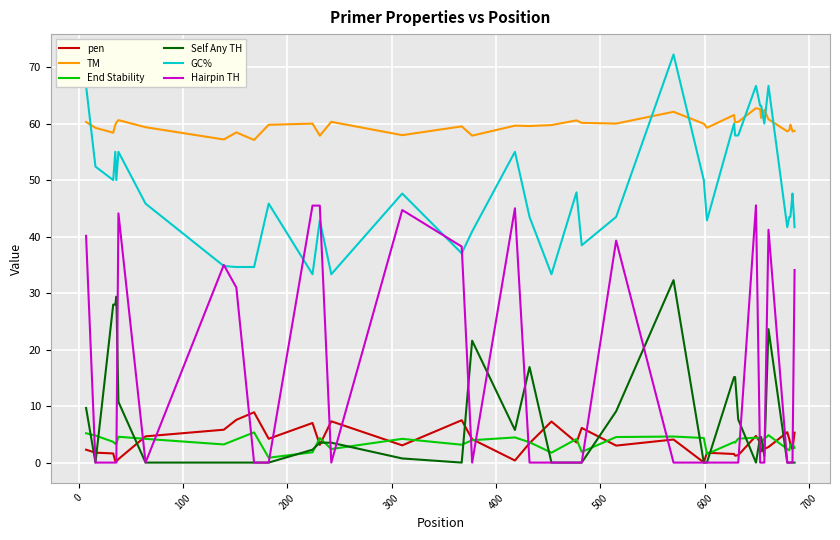

What is the maximum value shown in the chart?

72.2